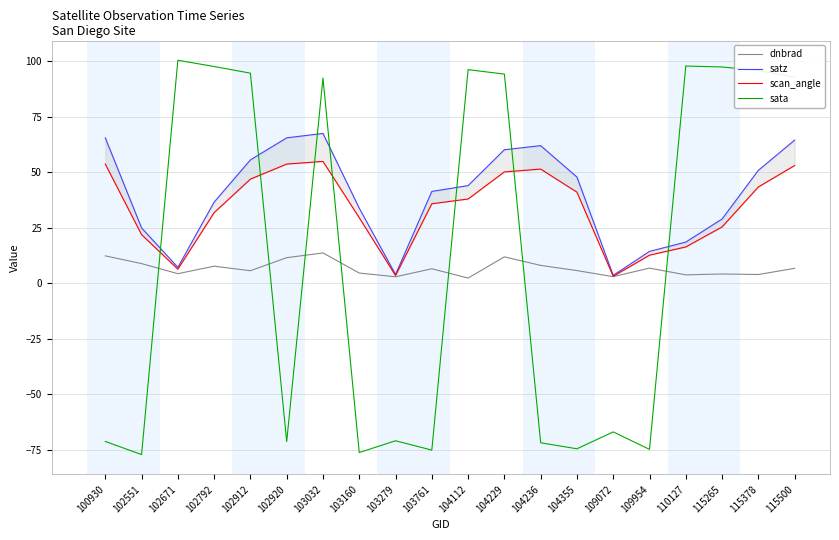

At which label does satz first exceed 44?

100930